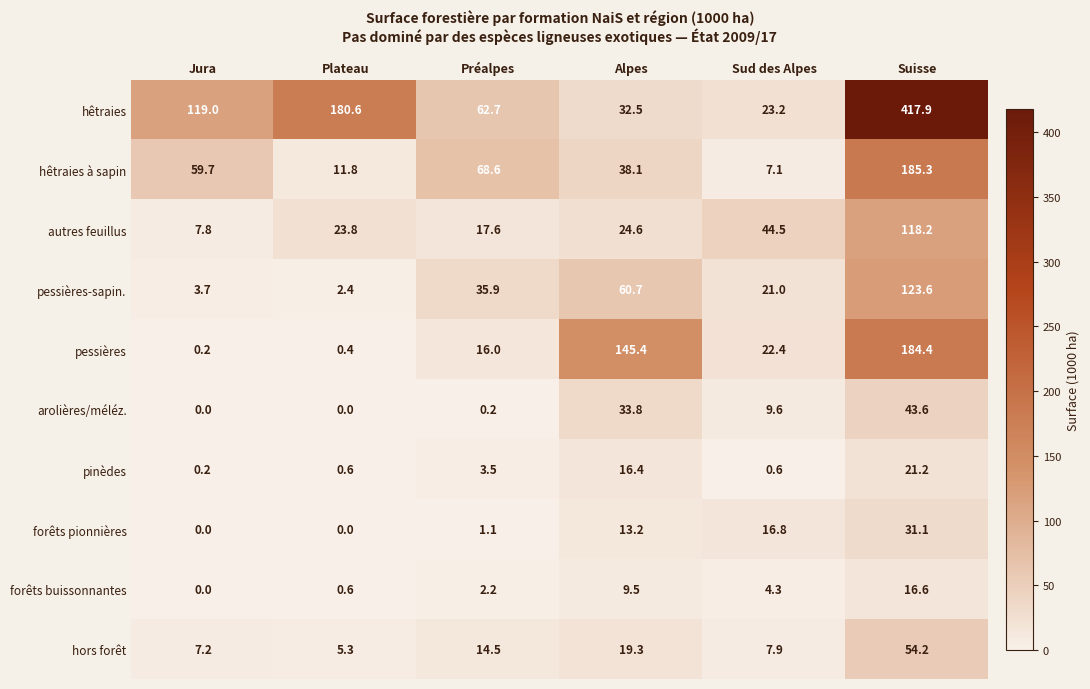

At which label does forêts buissonnantes first exceed 4?

Alpes